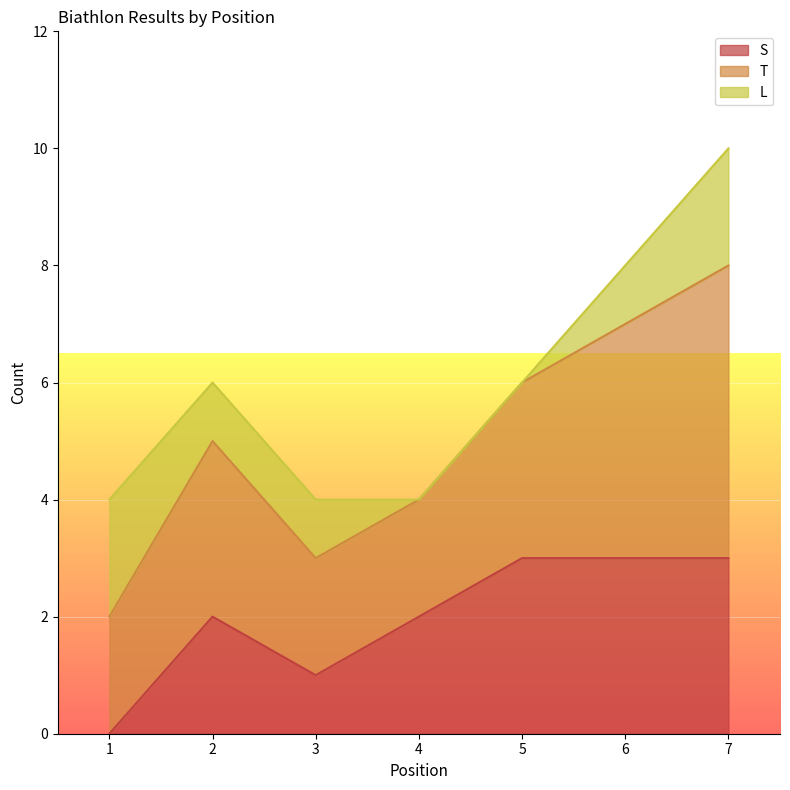

Which series changed the most between 2 and 3?

T